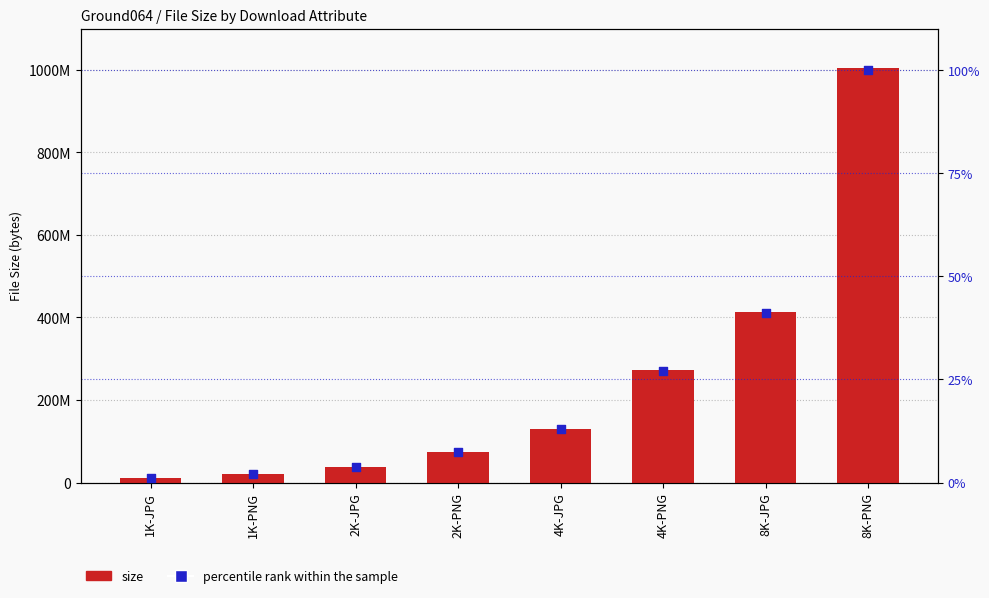

Which series has the largest Y range (max minus min)?

size